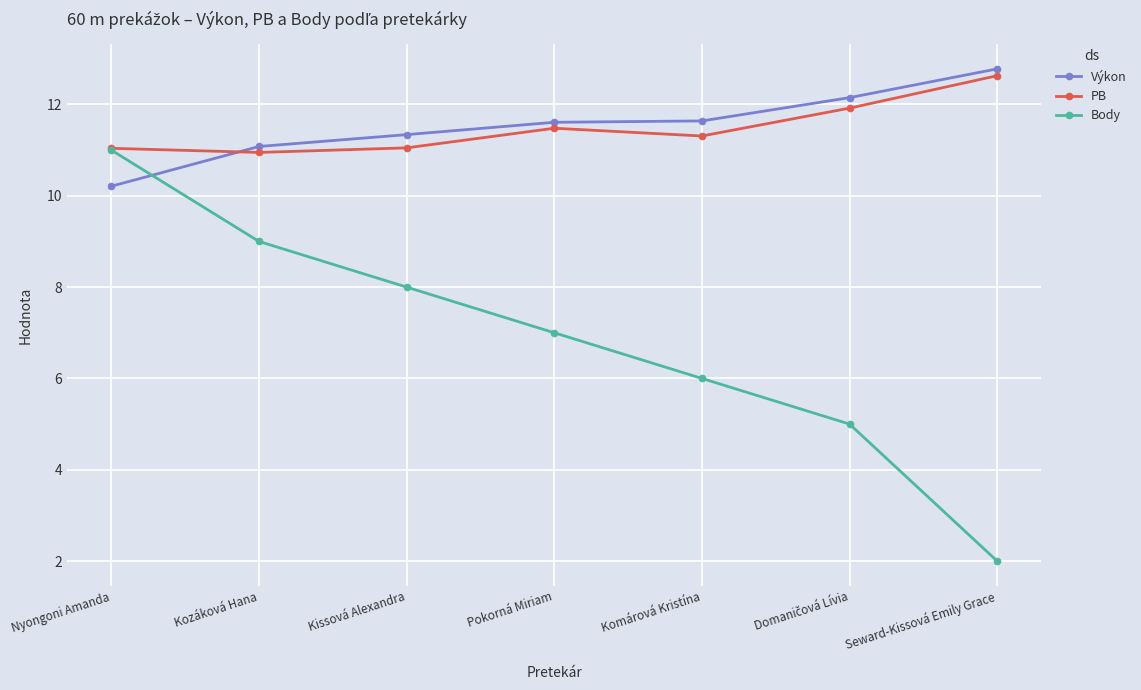

What is the sum of the Body values at Kissová Alexandra and Nyongoni Amanda?

19.0